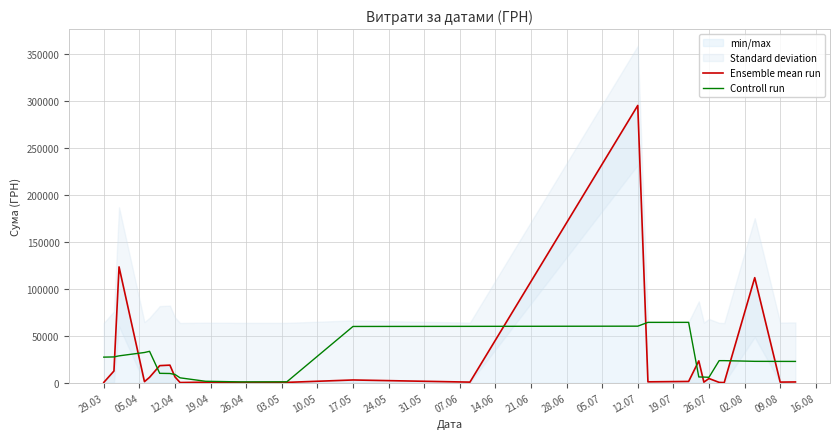

At which label does Controll run reach its peak?

12.07